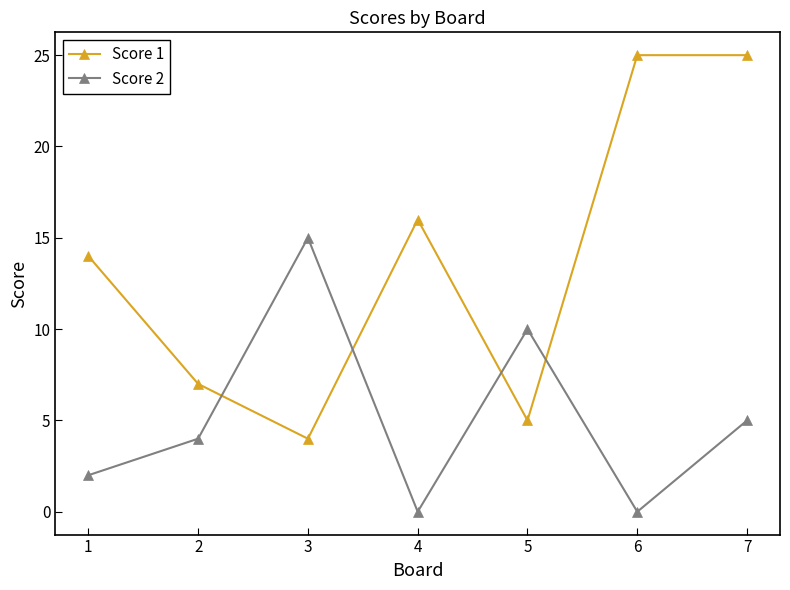

How many series are shown in this chart?

2